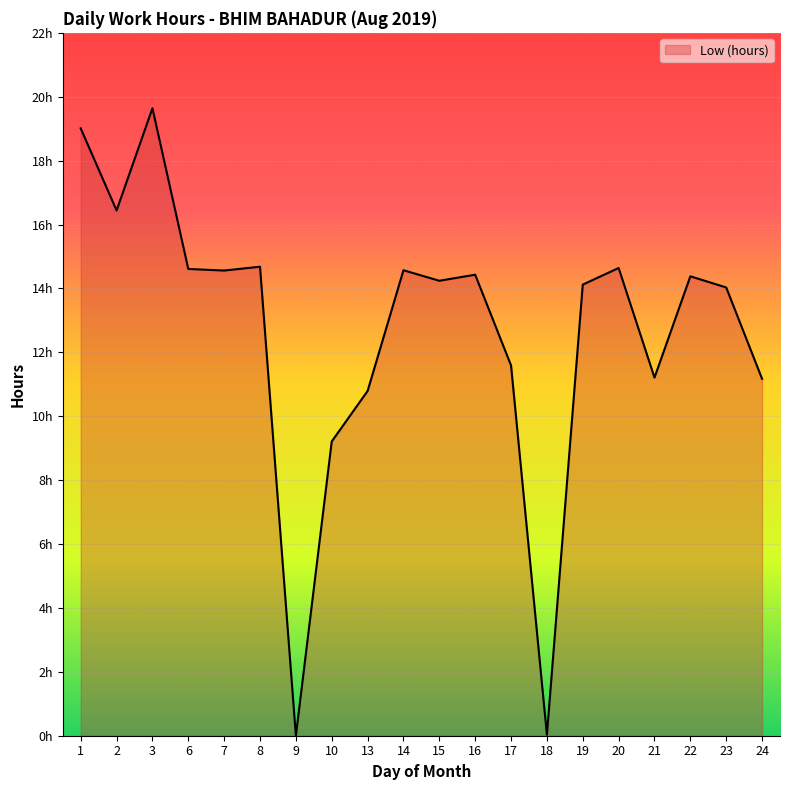

Is this an area chart (filled region under the line)?

Yes